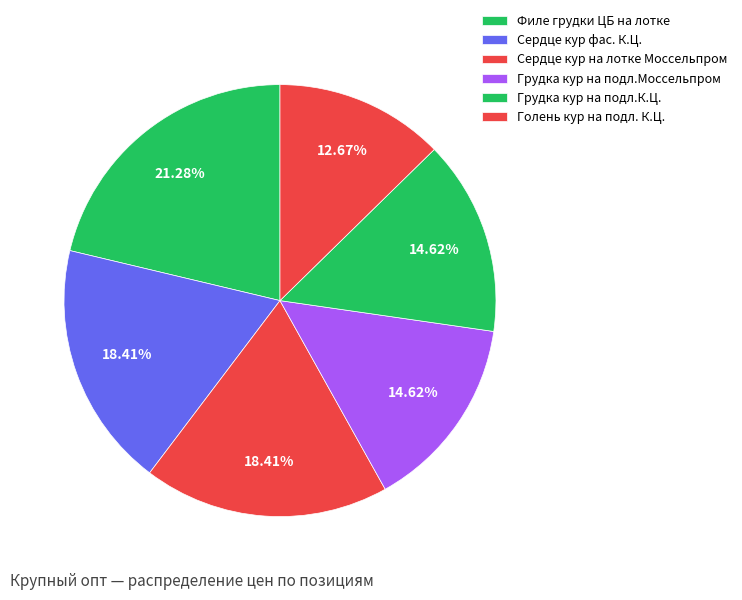

How many segments does this pie chart have?

6